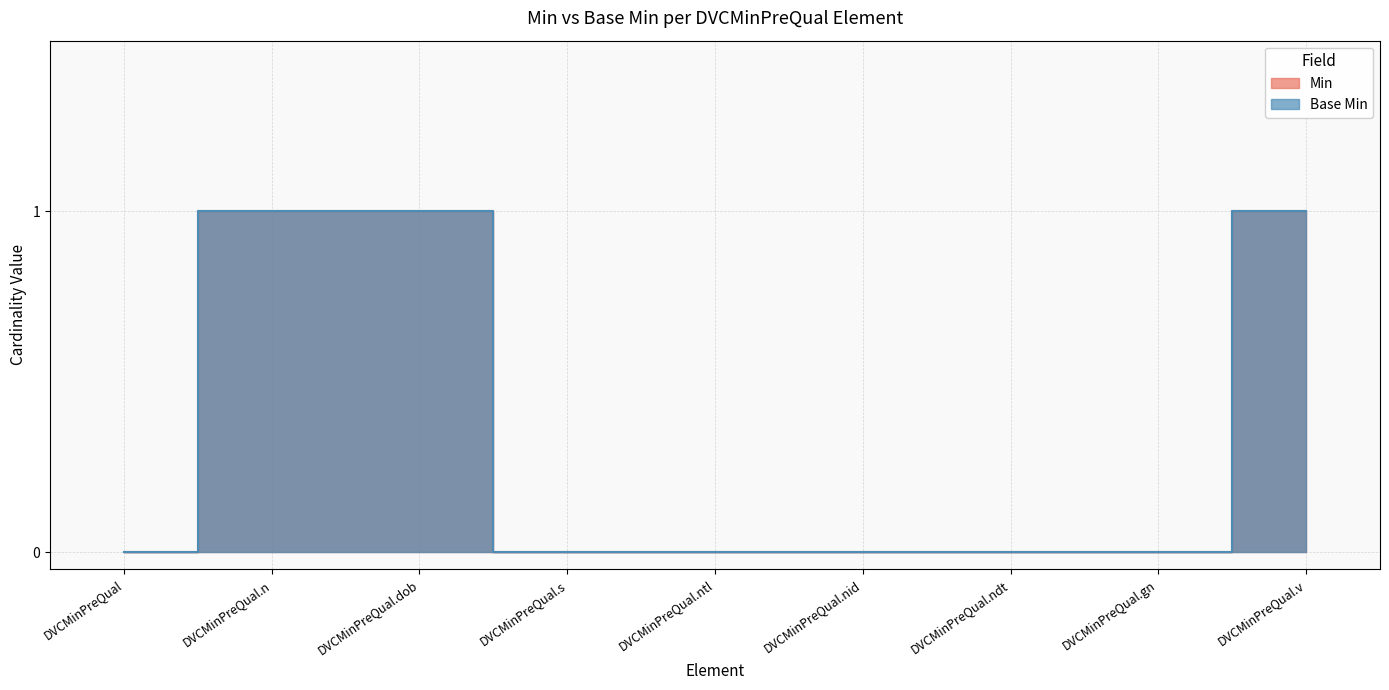

What is the value of the Min point at the 2nd from the left?

1